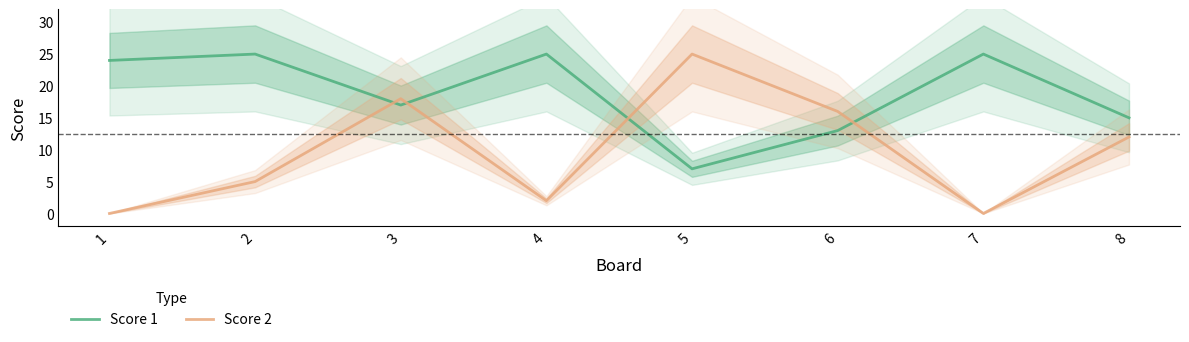

What is the value of the Score 2 point at the 6th from the left?

16